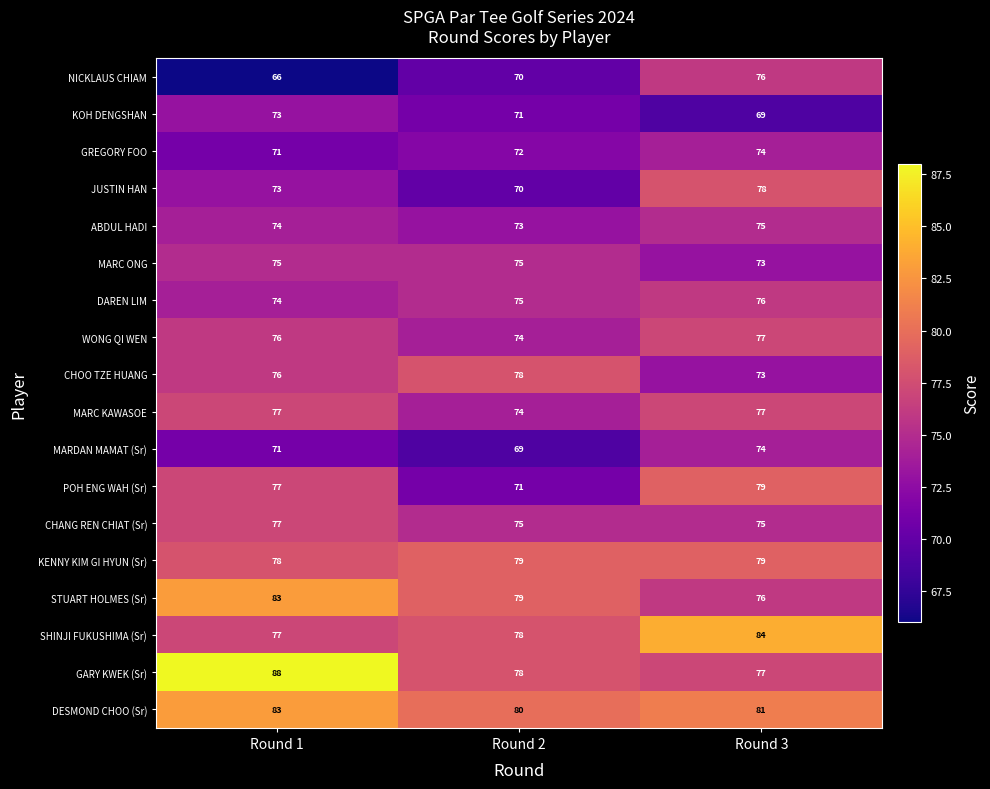

What is the difference between the STUART HOLMES (Sr) values at Round 3 and Round 1?

7